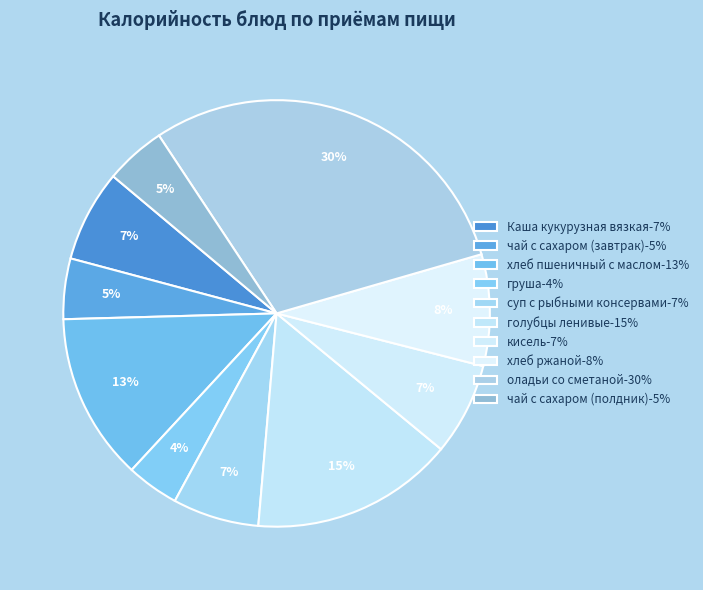

Count the number of slices in the pie.

10